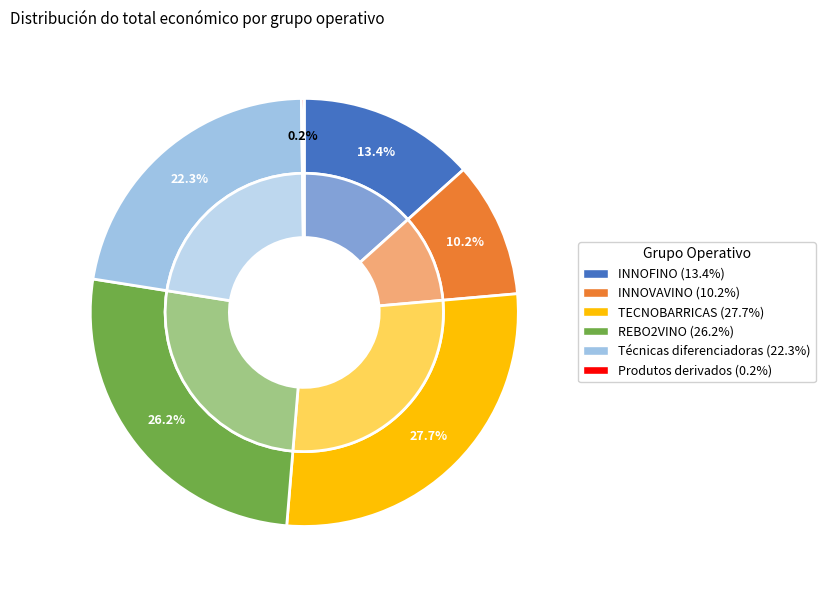

To the nearest percent, what is the difference between the largest and smallest slice percentages?

27%